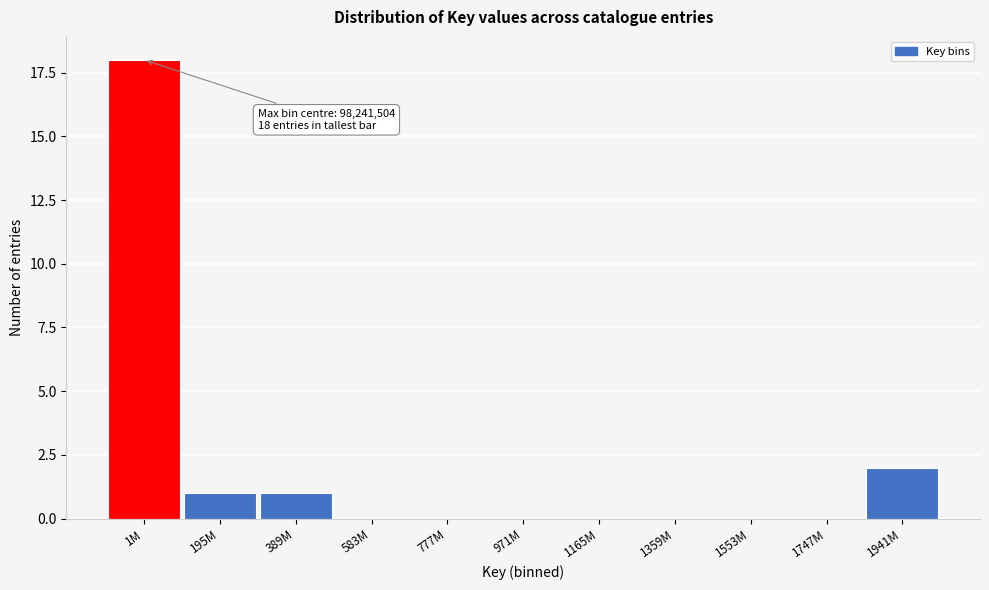

Which category has the highest value across all series?

1M